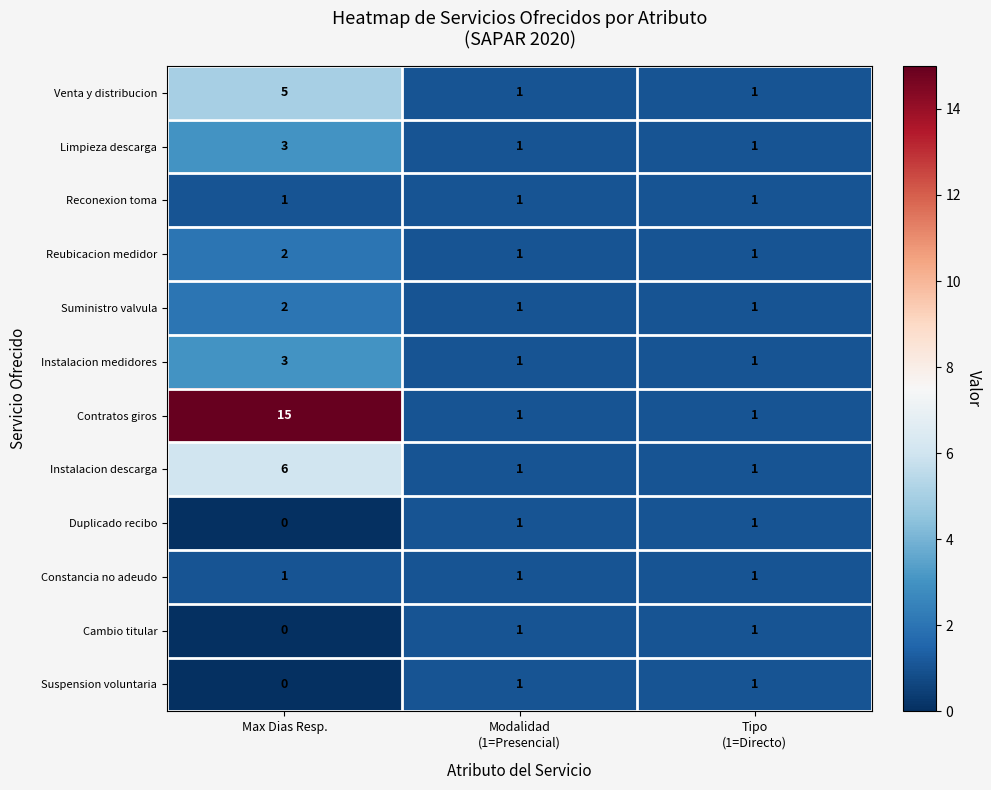

Is the value of Contratos giros at Max Dias Resp. greater than the value of Reubicacion medidor at Max Dias Resp.?

Yes